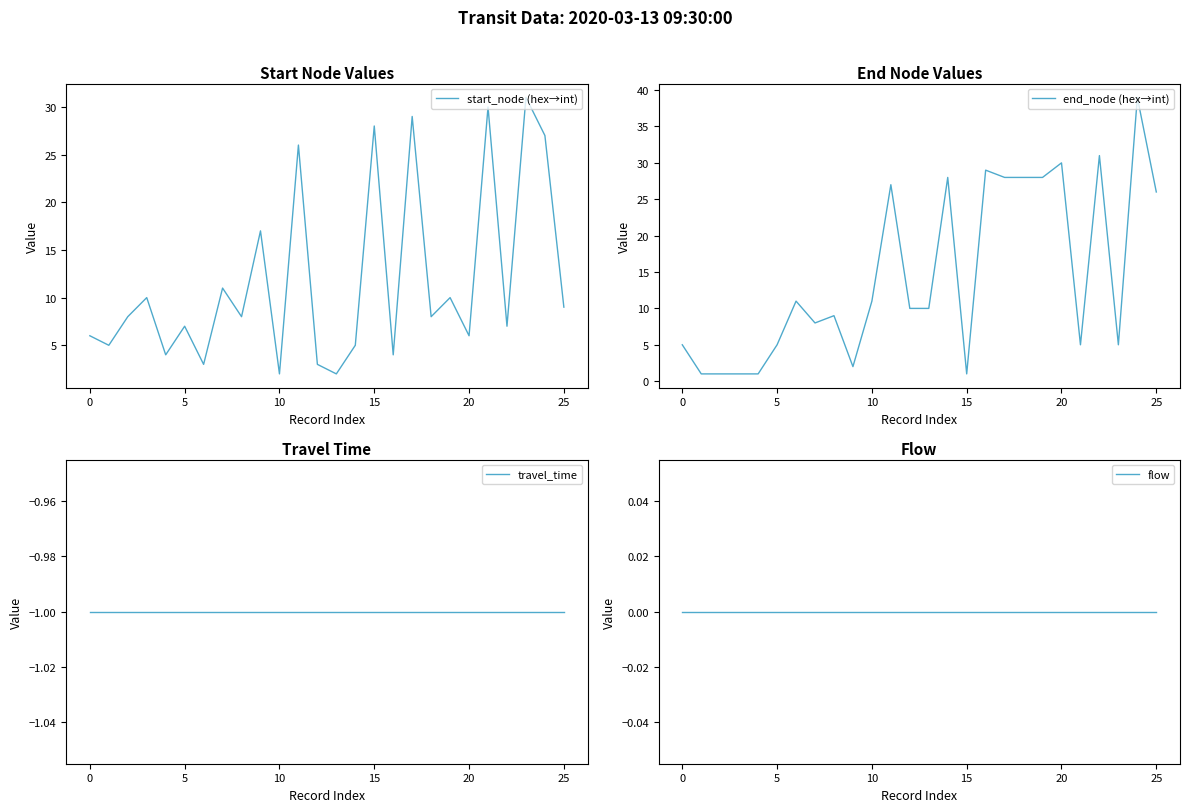

The flow series shows 0 at 9. True or false?

True